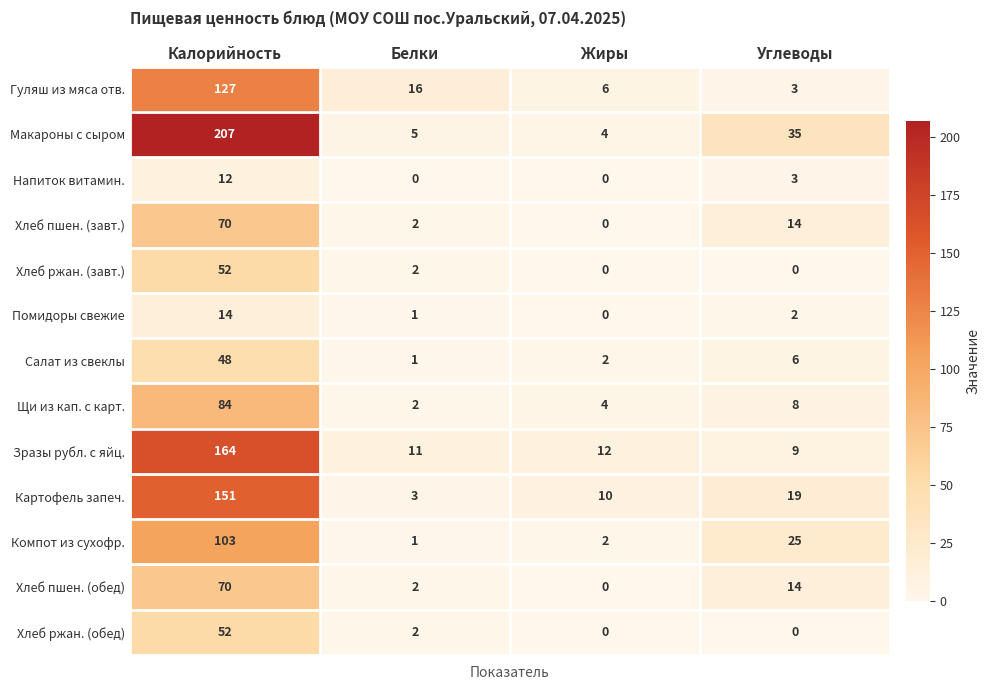

What is the maximum value shown in the chart?

207